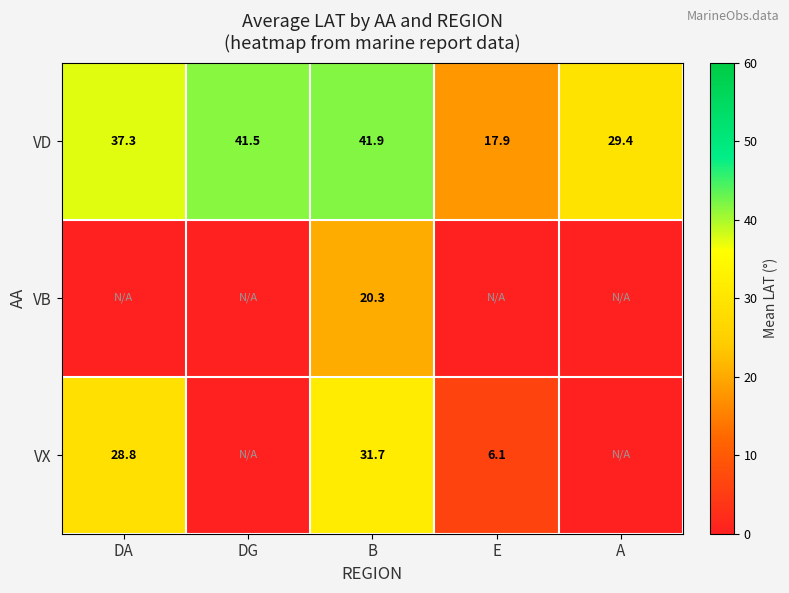

At how many categories does at least one series exceed 38?

2